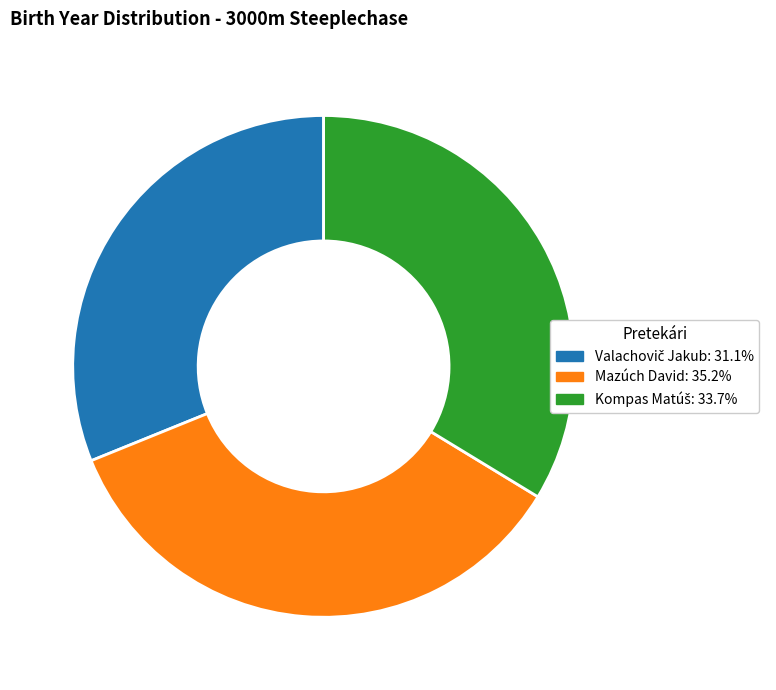

Is there a majority slice in this chart?

No